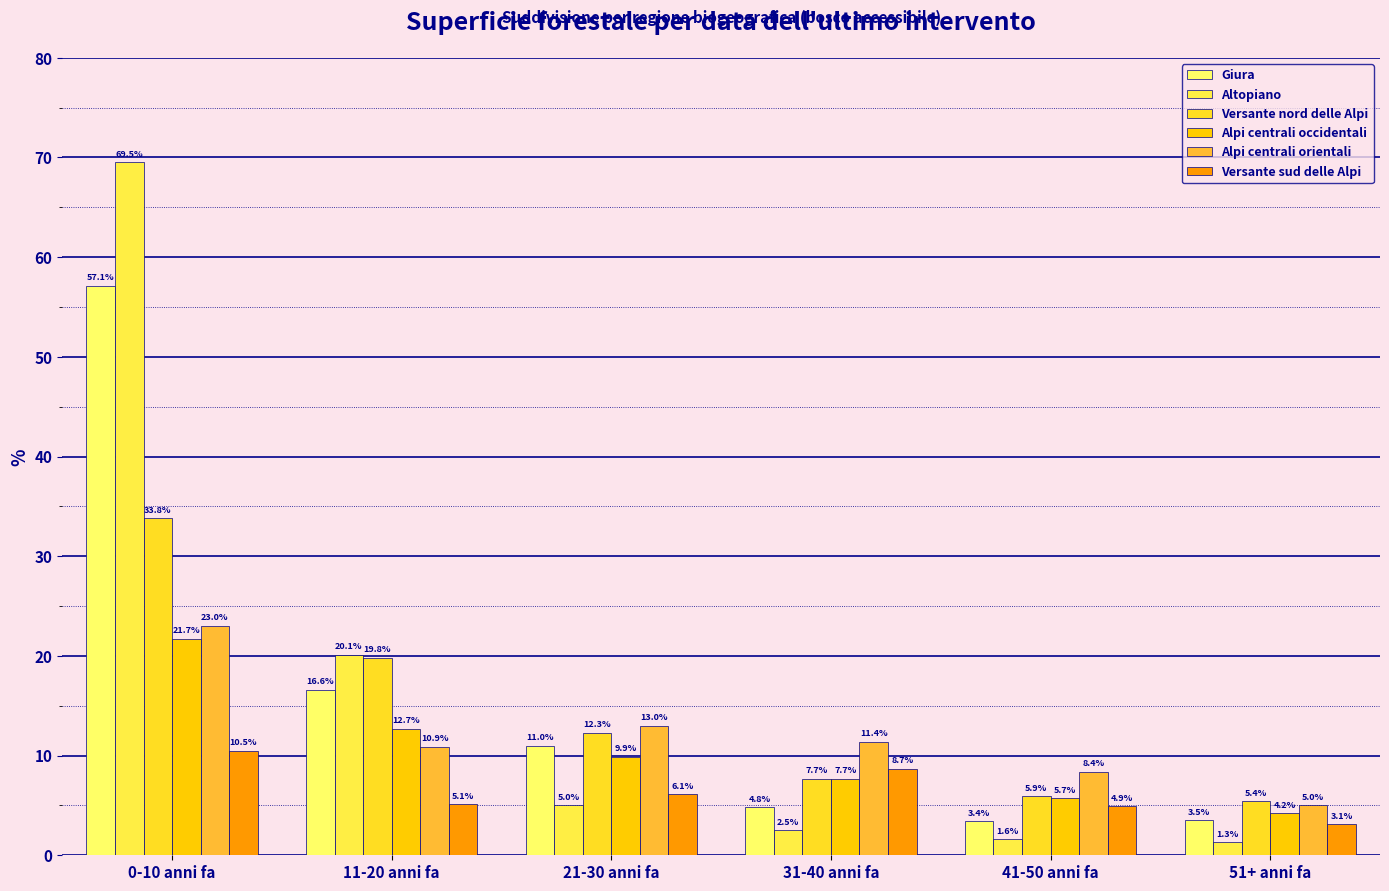

Read the Versante sud delle Alpi value at 41-50 anni fa.

4.9